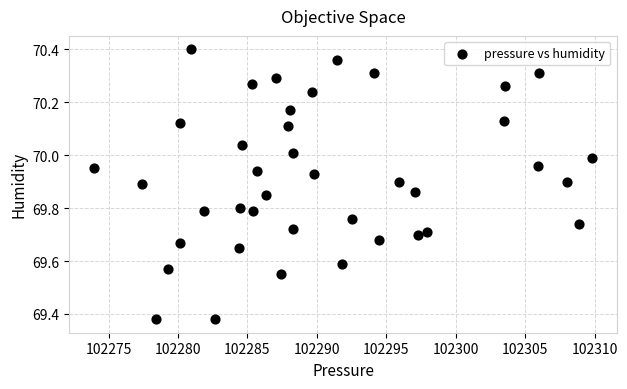

What is the range of Y values (max minus min)?

1.0